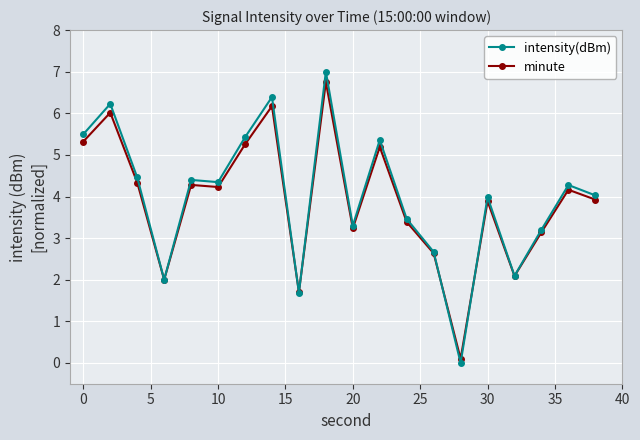

True or false: intensity(dBm) has more than 2 points higher than both neighbors.

True